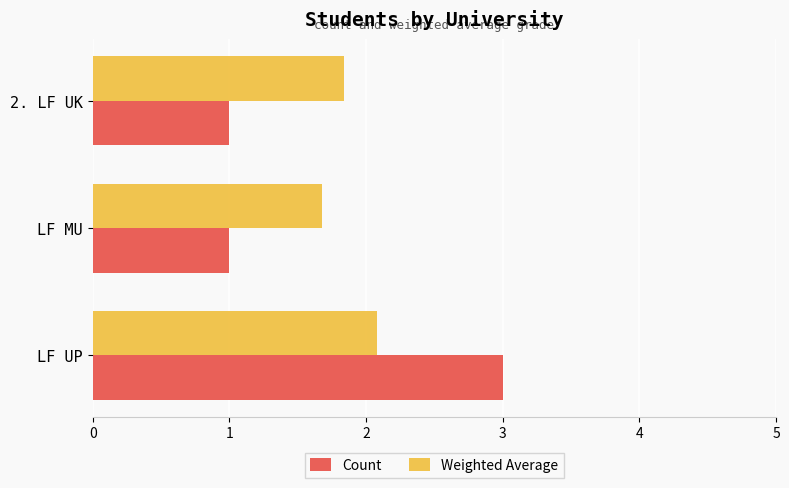

What is the difference between the highest and lowest values at LF MU?

0.7